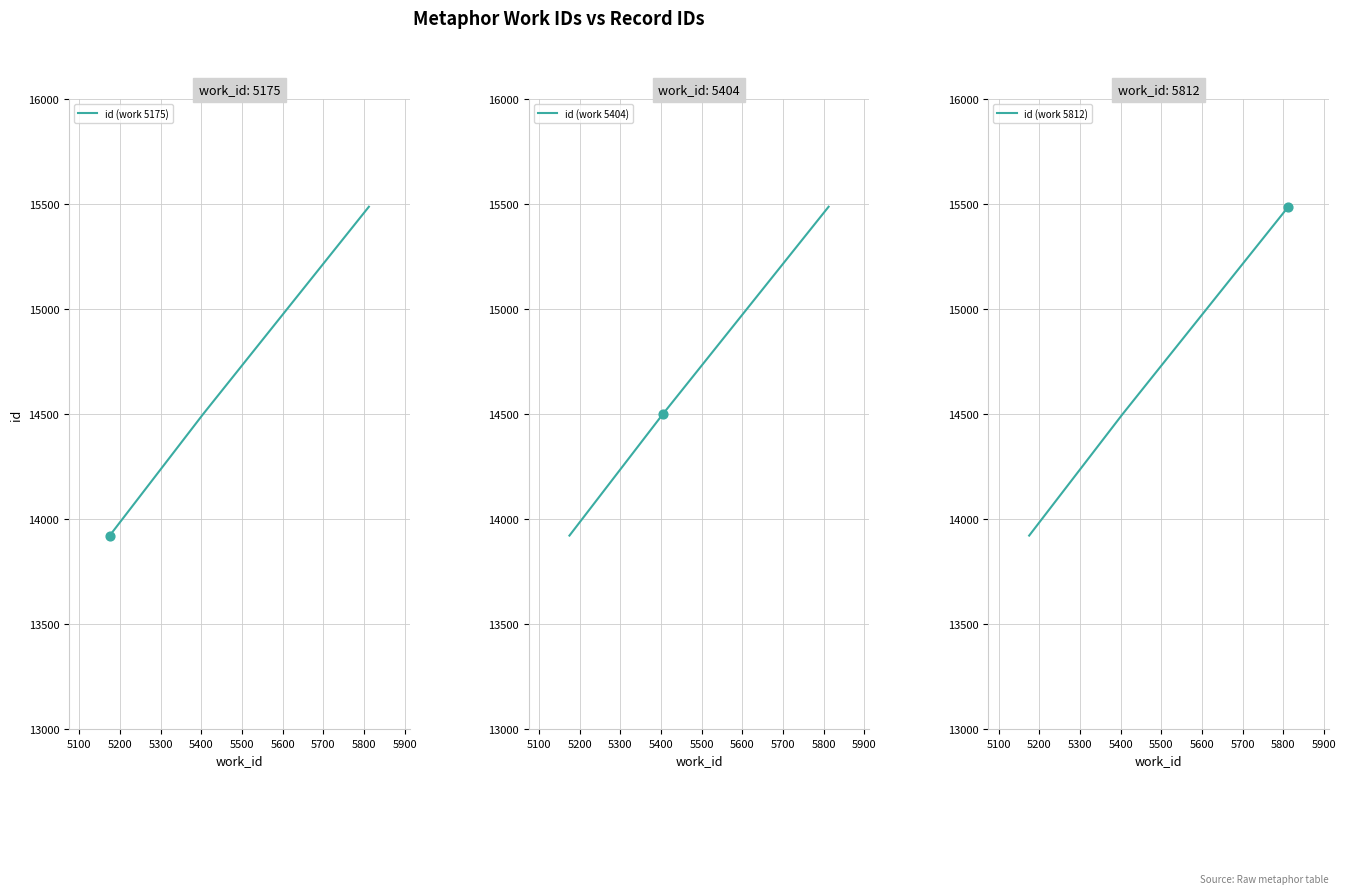

Which series reaches the maximum Y coordinate?

id (work 5175)